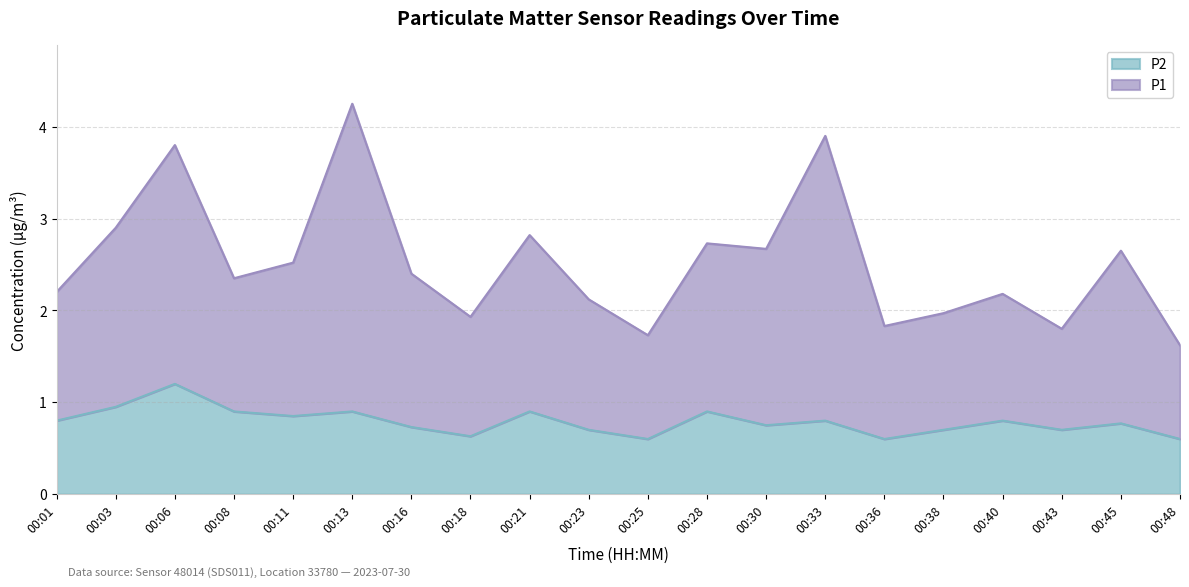

At which category is the sum across all series the highest?

00:13